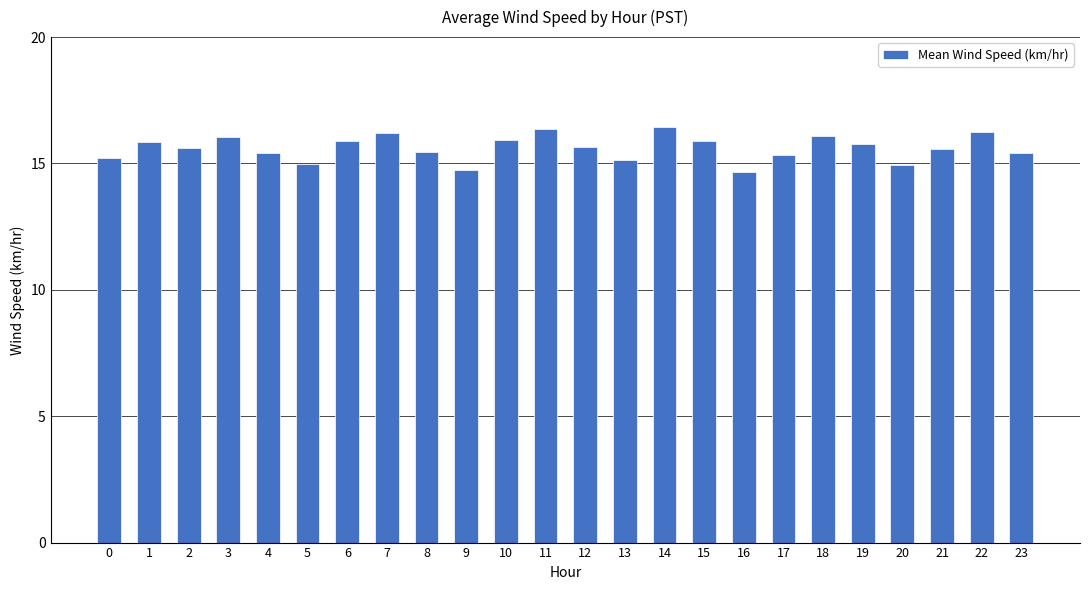

What is the difference between the maximum and minimum values?

1.8